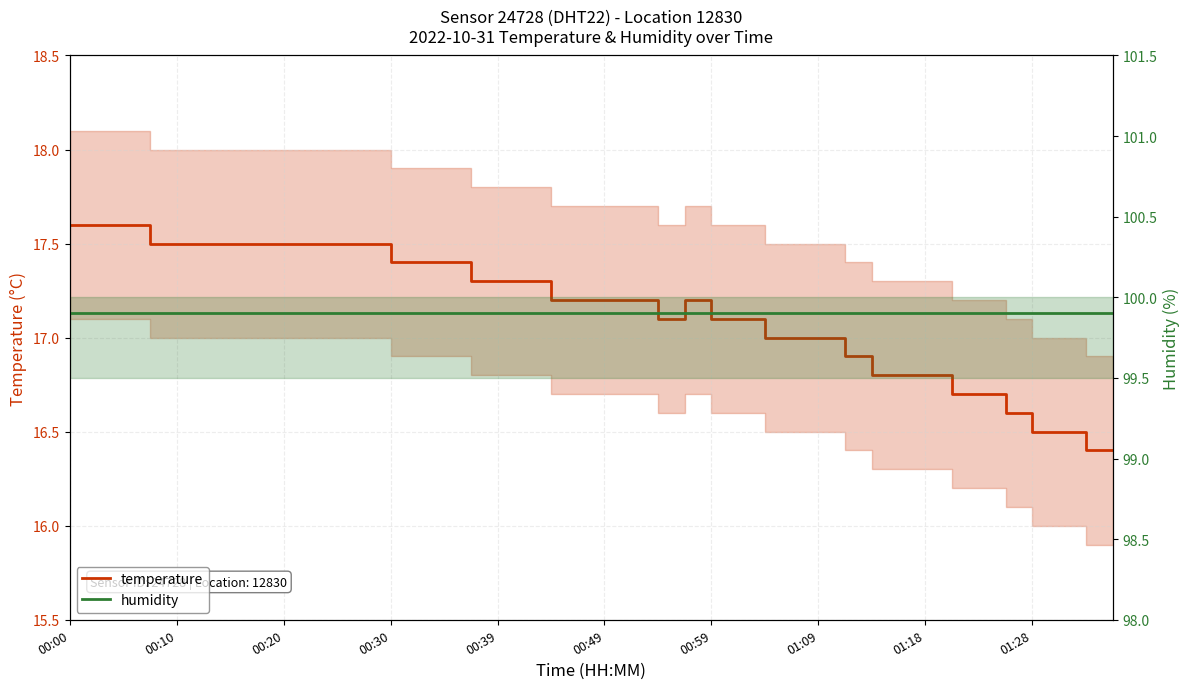

True or false: temperature and humidity cross at least once.

False